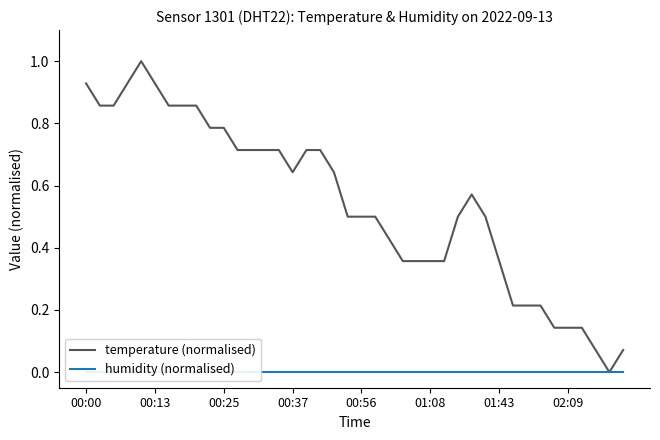

List the series in order of their overall mean, highest first.

temperature (normalised), humidity (normalised)